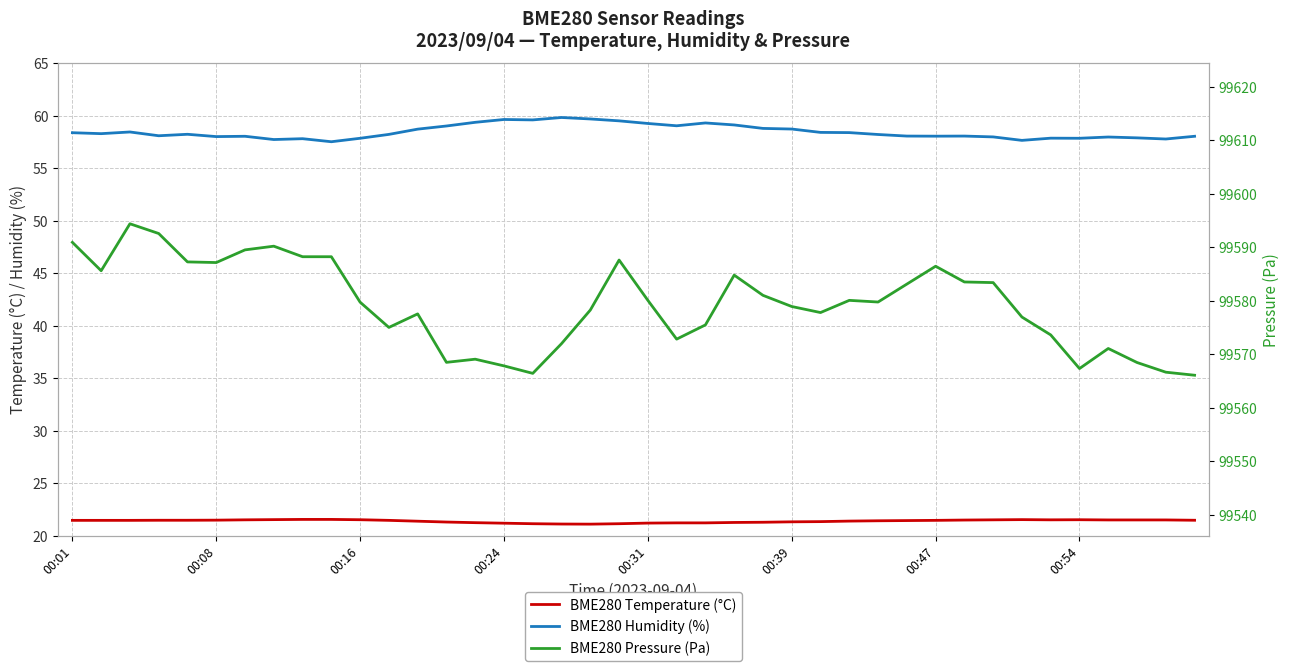

Which has a higher value, 00:47 or 20?

00:47